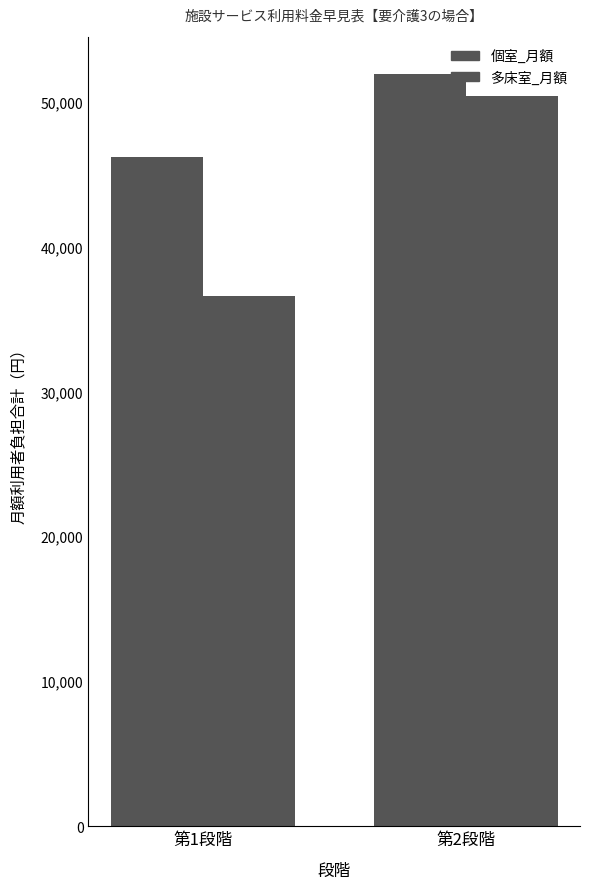

How many bars are there in total?

4